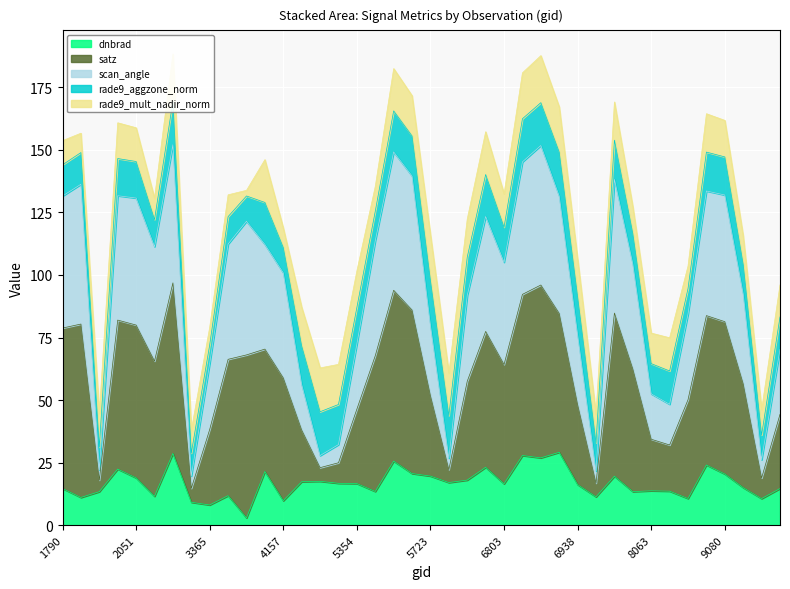

What is the total value across all series at 6938?

183.5